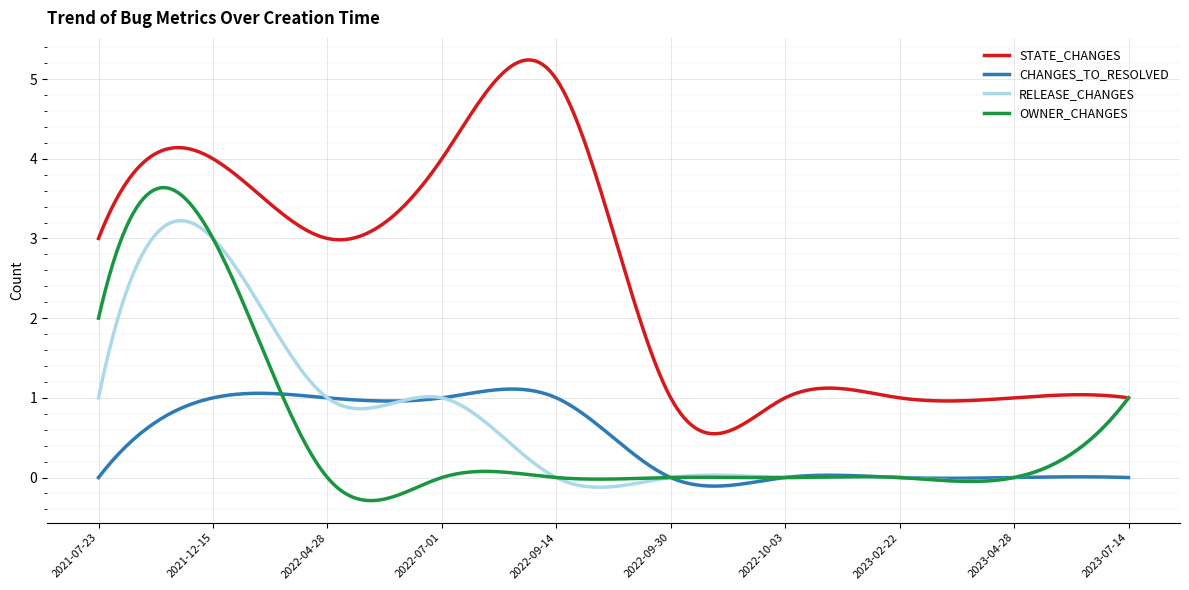

Rank the series by their maximum value, from lowest to highest.

CHANGES_TO_RESOLVED, RELEASE_CHANGES, OWNER_CHANGES, STATE_CHANGES